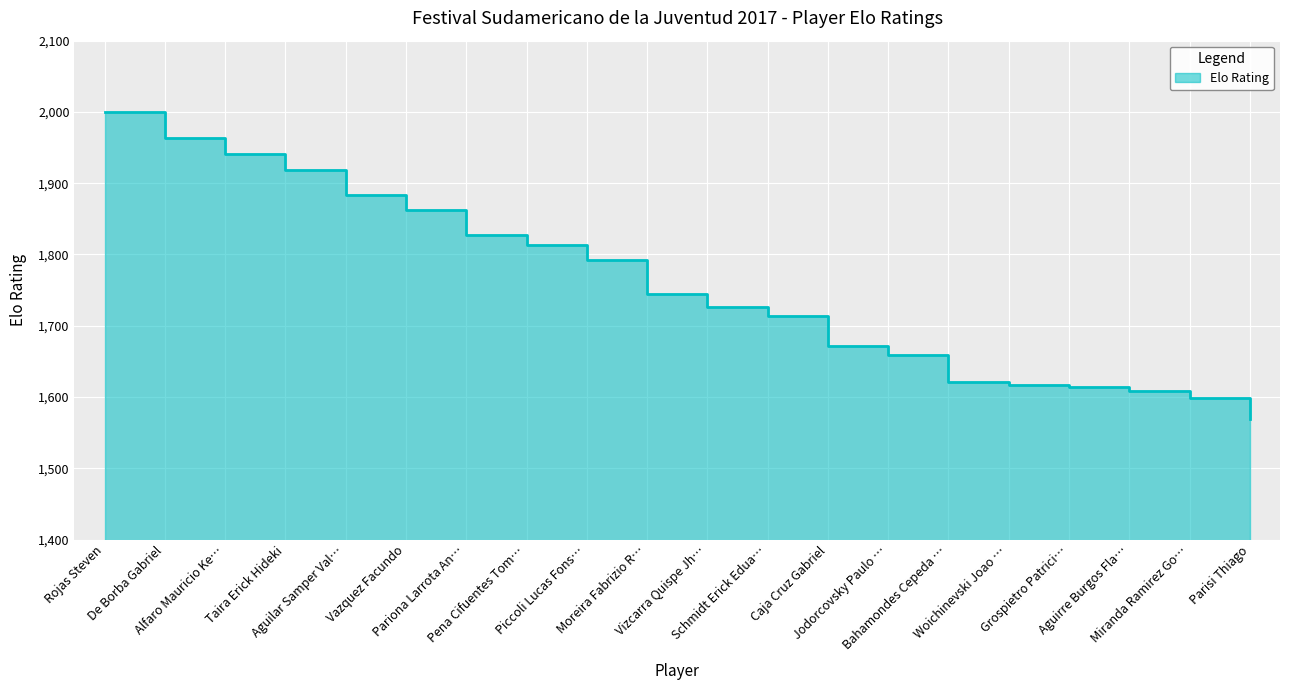

Rank the categories by value from highest to lowest.

Rojas Steven, De Borba Gabriel, Alfaro Mauricio Ke…, Taira Erick Hideki, Aguilar Samper Val…, Vazquez Facundo, Pariona Larrota An…, Pena Cifuentes Tom…, Piccoli Lucas Fons…, Moreira Fabrizio R…, Vizcarra Quispe Jh…, Schmidt Erick Edua…, Caja Cruz Gabriel, Jodorcovsky Paulo …, Bahamondes Cepeda …, Woichinevski Joao …, Grospietro Patrici…, Aguirre Burgos Fla…, Miranda Ramirez Go…, Parisi Thiago